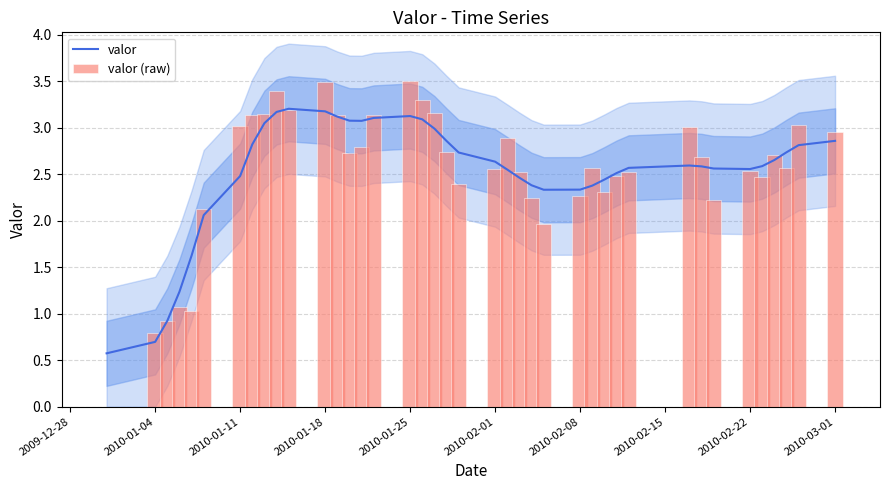

What is the minimum value for valor?

0.6